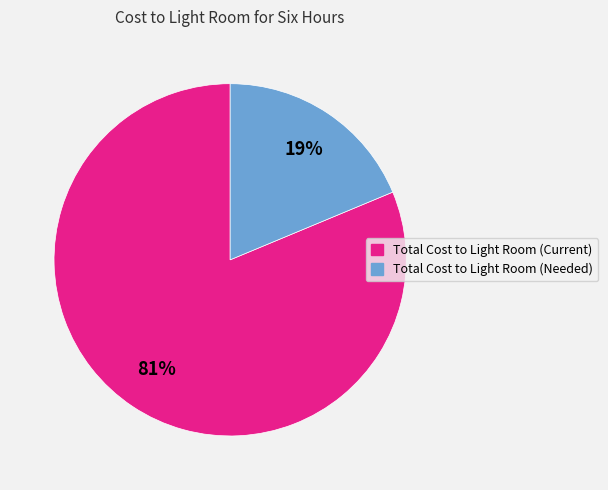

The Total Cost to Light Room (Needed) slice represents 19% of the pie. True or false?

True